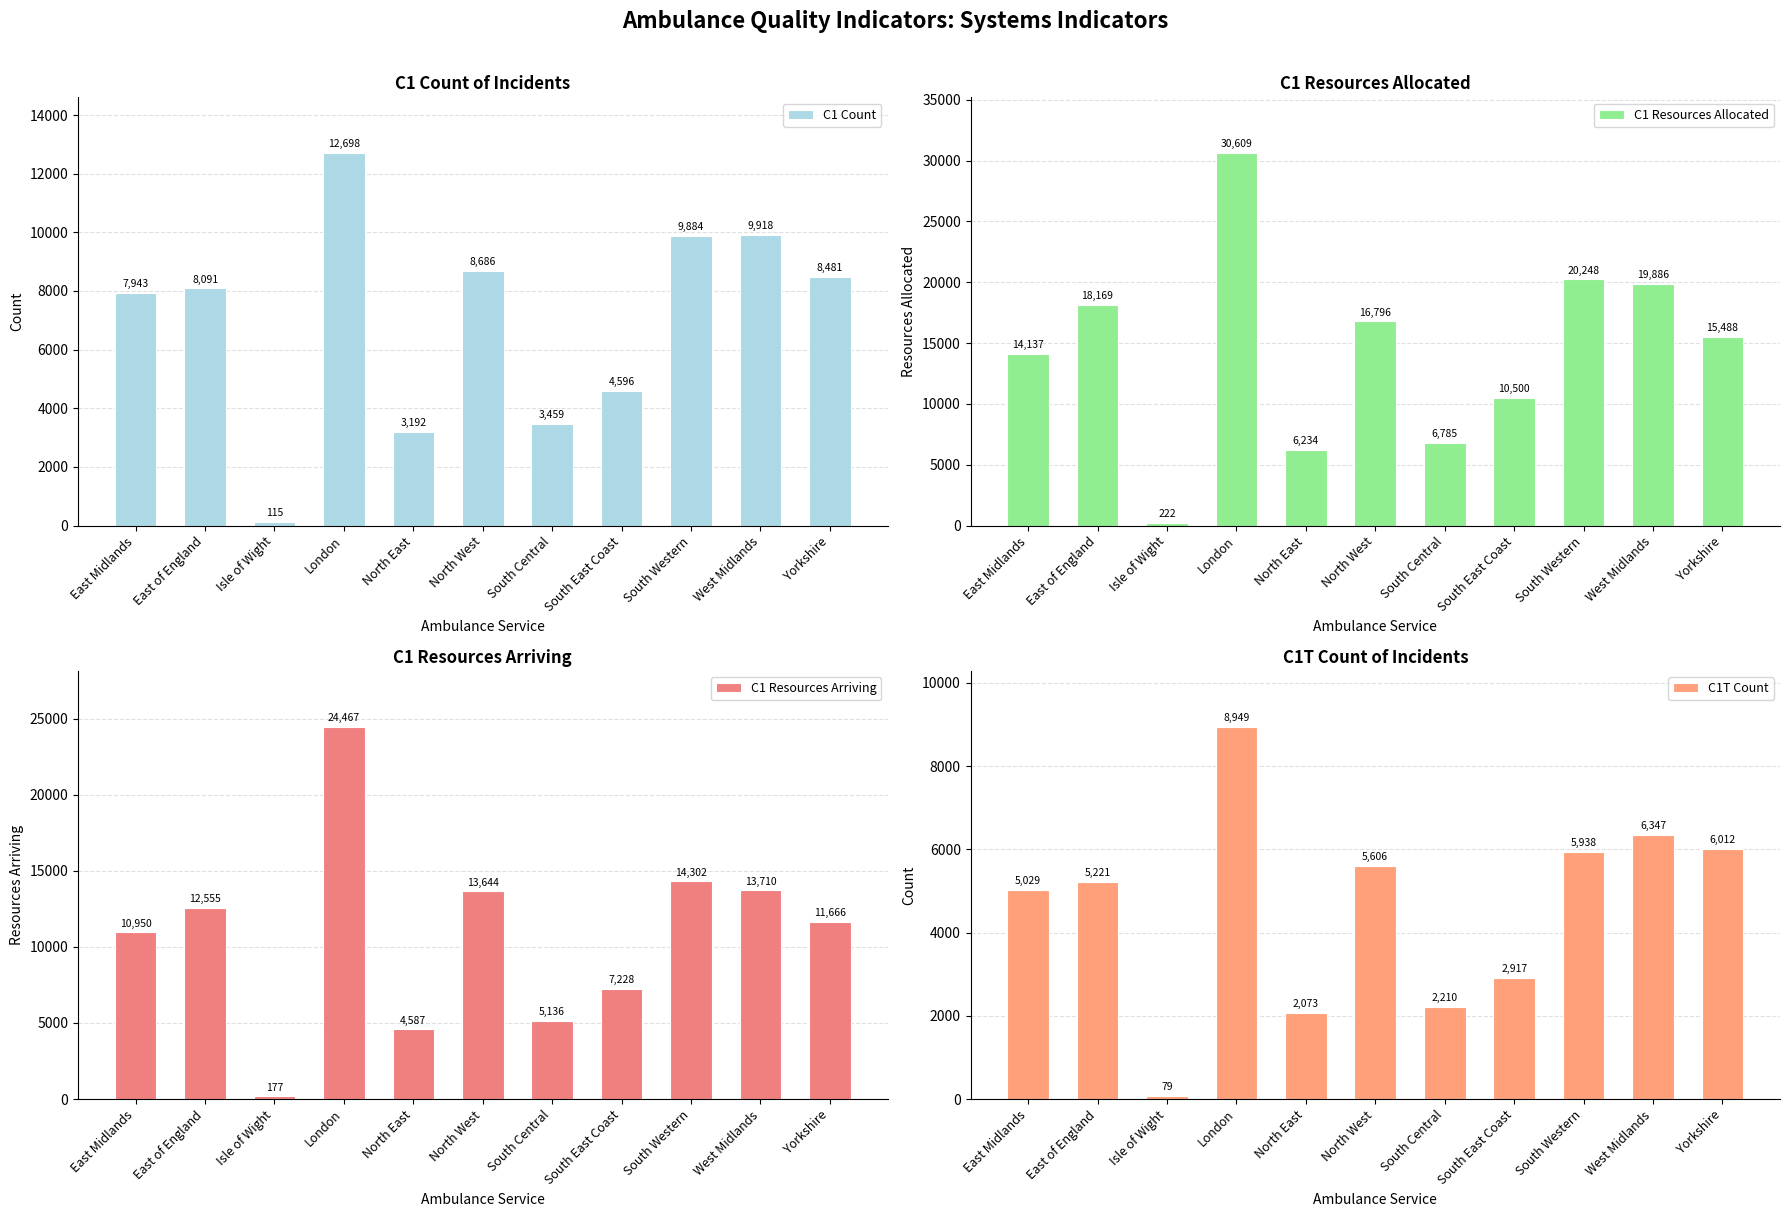

At which category does the chart reach its peak across all series?

London